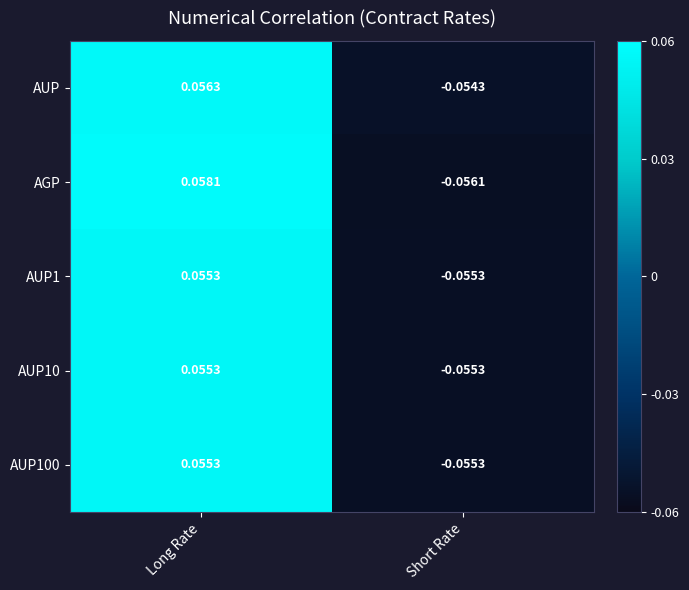

At which label does AUP first exceed 0?

Long Rate